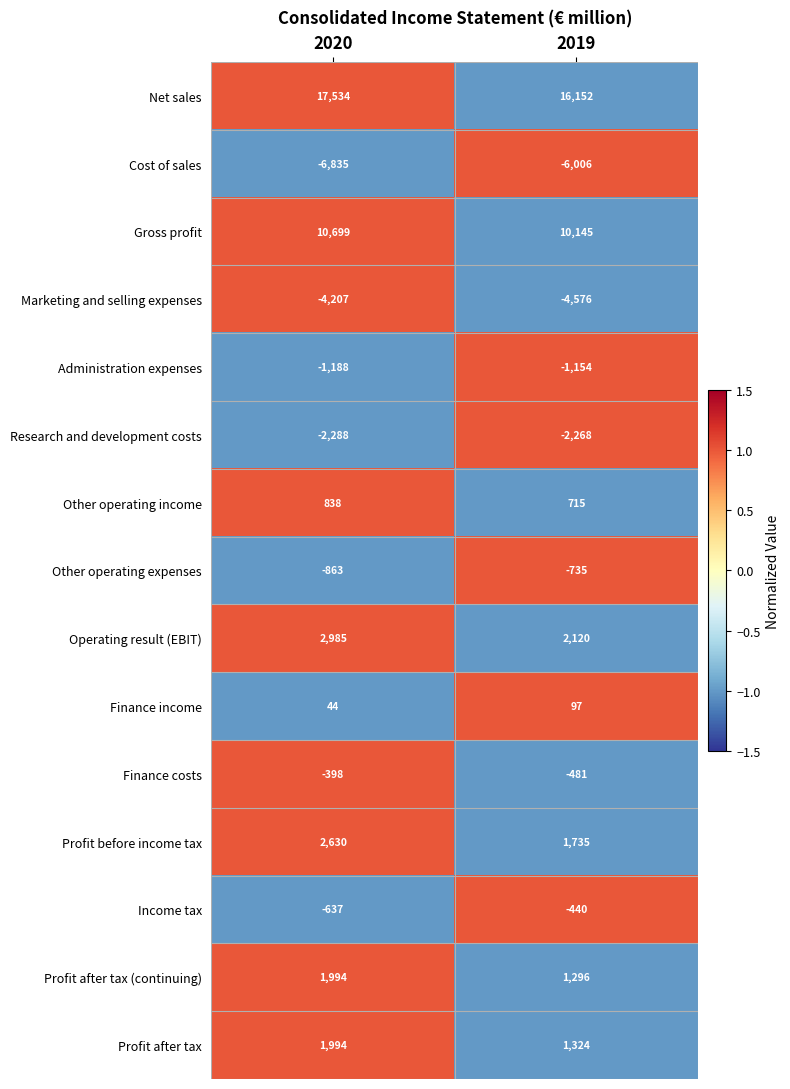

What is the total value across all series at 2019?

17924